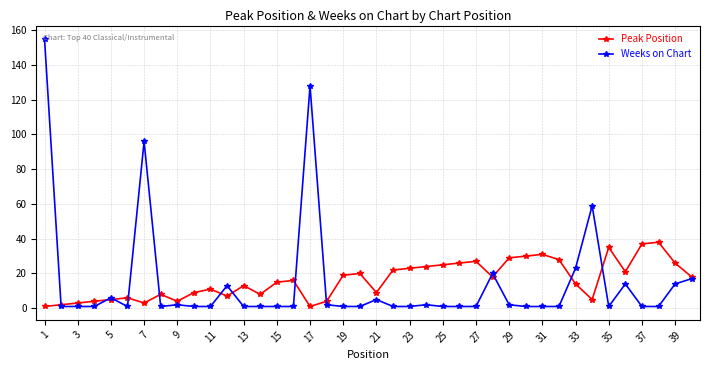

List the series in order of their peak value, highest first.

Weeks on Chart, Peak Position